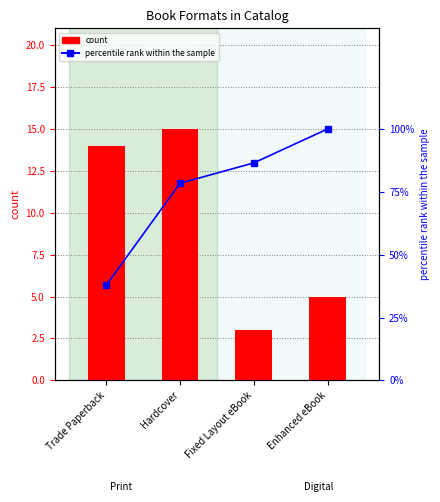

Reading left to right, what are all the values shown in this chart?

count: 14.0	15.0	3.0	5.0
percentile rank within the sample: 37.8	78.4	86.5	100.0